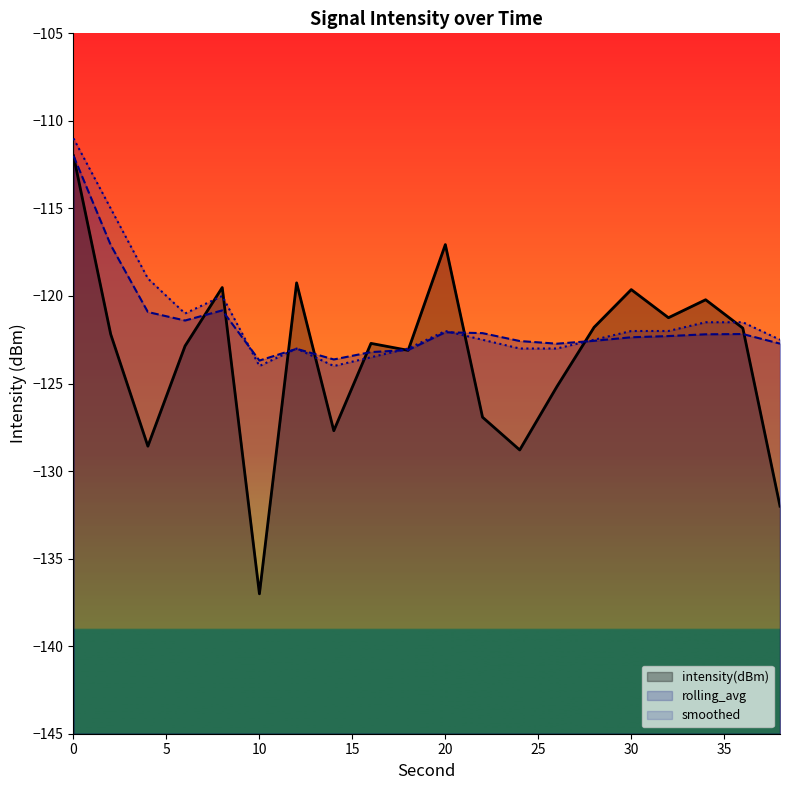

Reading left to right, transcribe all the data shown in this chart.

intensity(dBm): 0=-112.0	2=-122.2	4=-128.6	6=-122.9	8=-119.5	10=-137.0	12=-119.3	14=-127.7	16=-122.7	18=-123.1	20=-117.1	22=-126.9	24=-128.8	26=-125.2	28=-121.8	30=-119.6	32=-121.2	34=-120.2	36=-121.8	38=-132.0
rolling_avg: 0=-112.0	2=-117.1	4=-120.9	6=-121.4	8=-120.8	10=-123.7	12=-123.0	14=-123.6	16=-123.2	18=-123.1	20=-122.1	22=-122.1	24=-122.6	26=-122.7	28=-122.6	30=-122.4	32=-122.3	34=-122.2	36=-122.2	38=-122.7
smoothed: 0=-111.0	2=-115.0	4=-119.0	6=-121.0	8=-120.0	10=-124.0	12=-123.0	14=-124.0	16=-123.5	18=-123.0	20=-122.0	22=-122.5	24=-123.0	26=-123.0	28=-122.5	30=-122.0	32=-122.0	34=-121.5	36=-121.5	38=-122.5